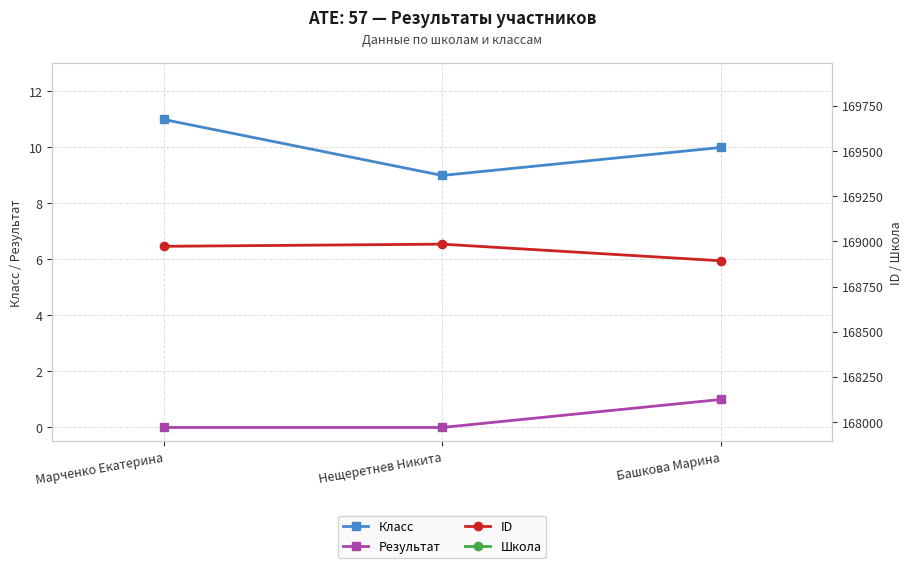

Does the chart have visible grid lines?

Yes